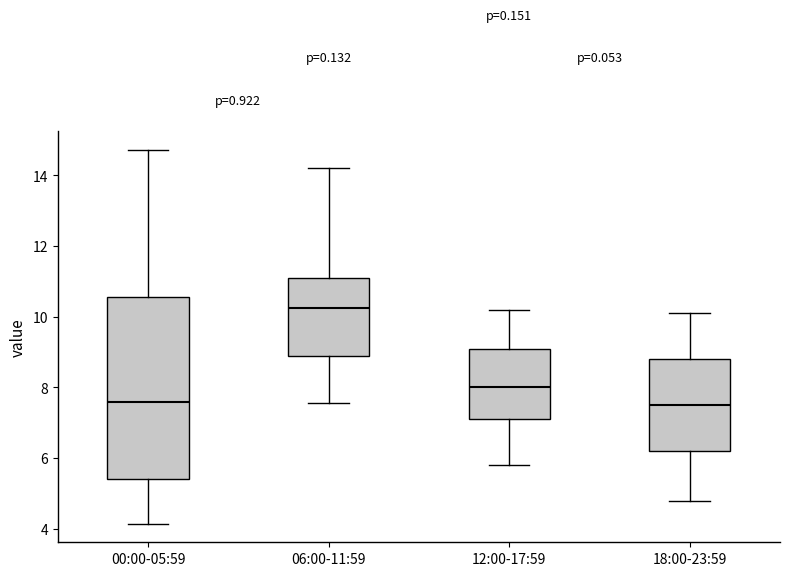

Which box is the tallest, from its lower edge to its upper edge?

00:00-05:59